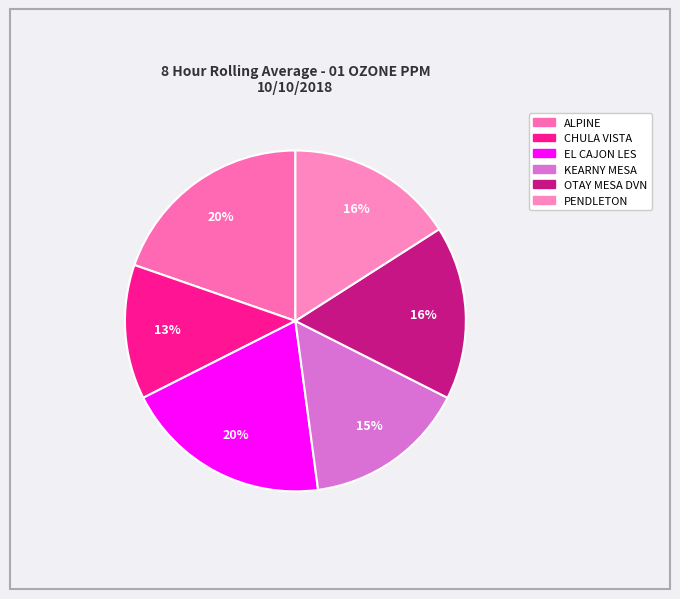

What percentage is the KEARNY MESA slice, to the nearest percent?

15%